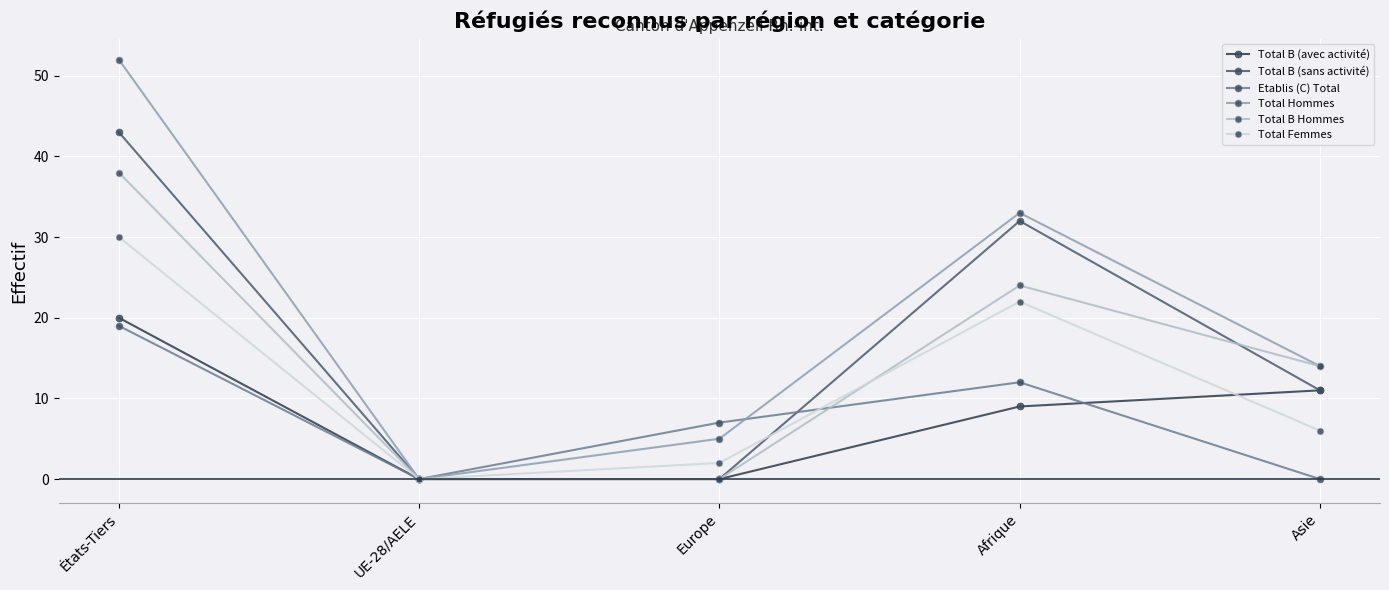

Is it true that Total B (sans activité) equals 17 at Asie?

False